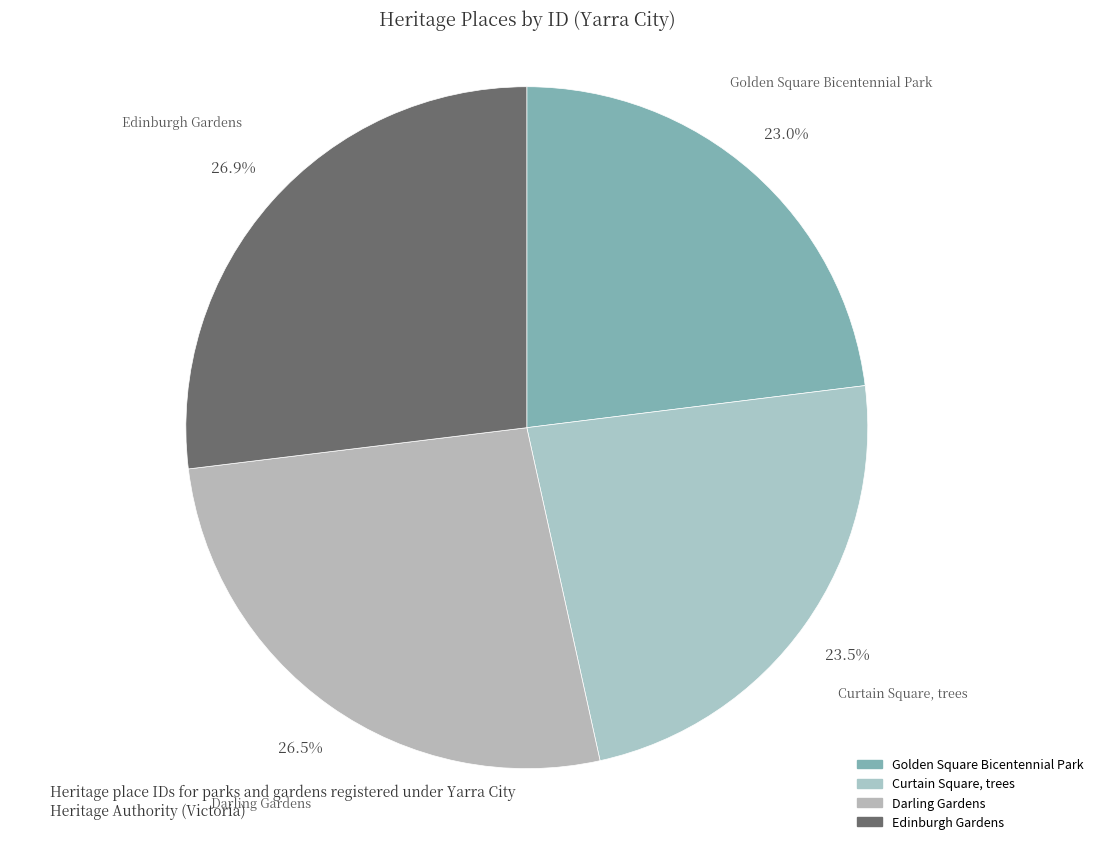

Rank the categories by value from highest to lowest.

Edinburgh Gardens, Darling Gardens, Curtain Square, trees, Golden Square Bicentennial Park